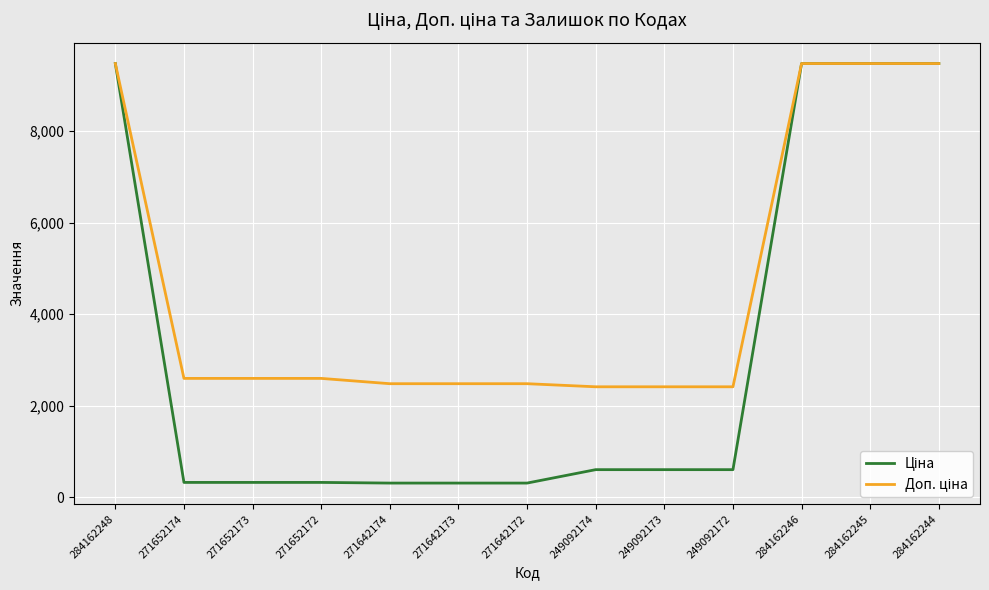

What is the maximum value shown in the chart?

9480.1